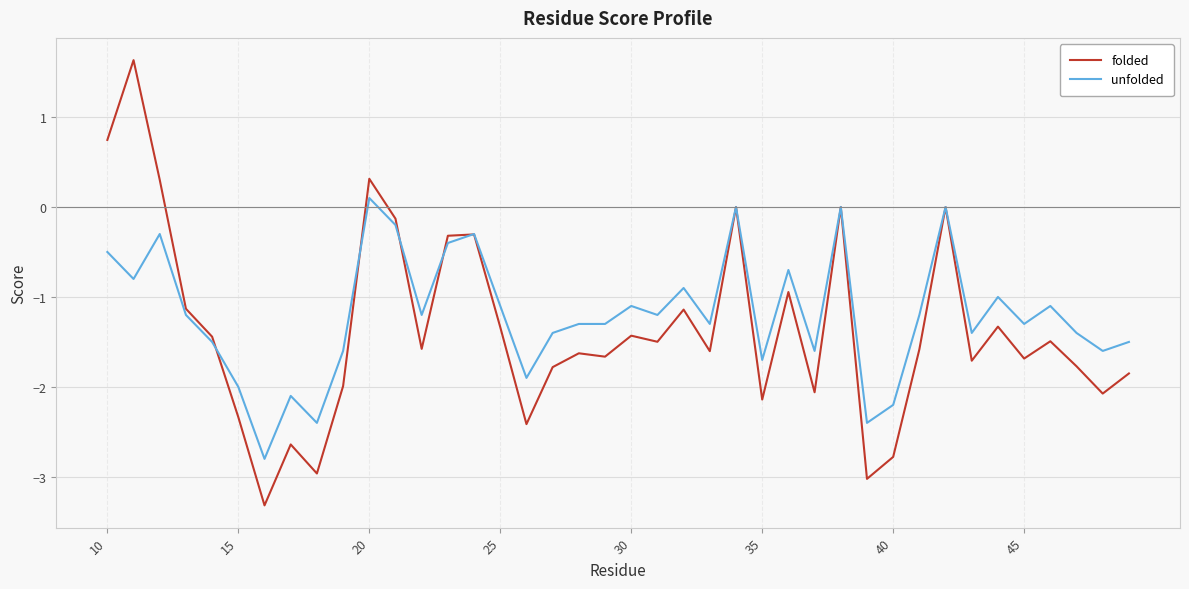

Rank the series by their maximum value, from highest to lowest.

folded, unfolded